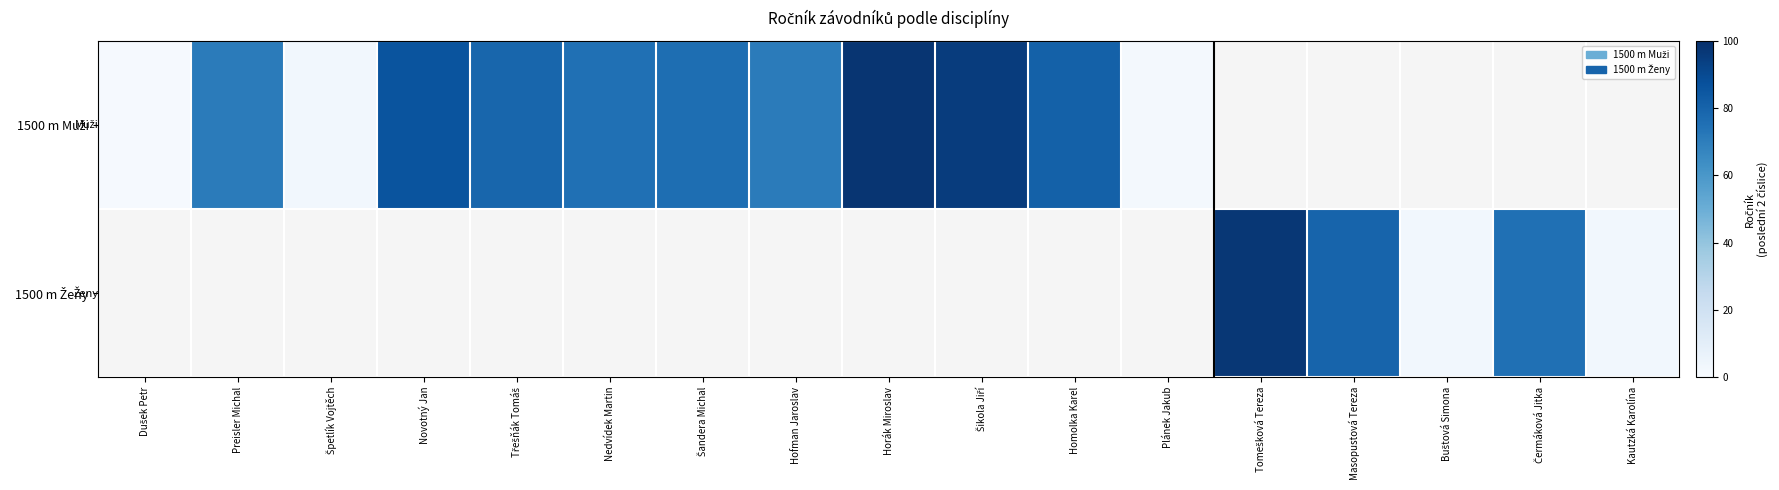

Is the value of 1500 m Ženy at Horák Miroslav greater than the value of 1500 m Muži at Preisler Michal?

No